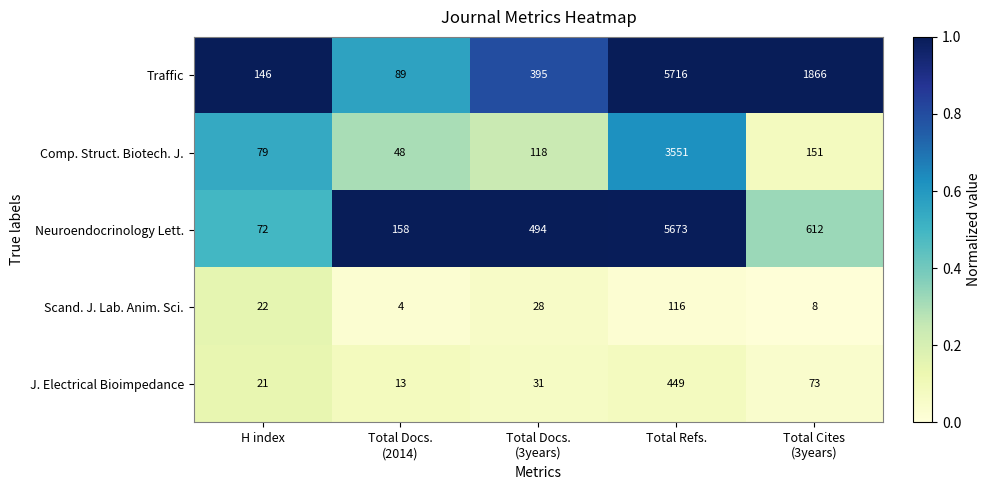

The value of J. Electrical Bioimpedance at Total Refs. is 449. True or false?

True